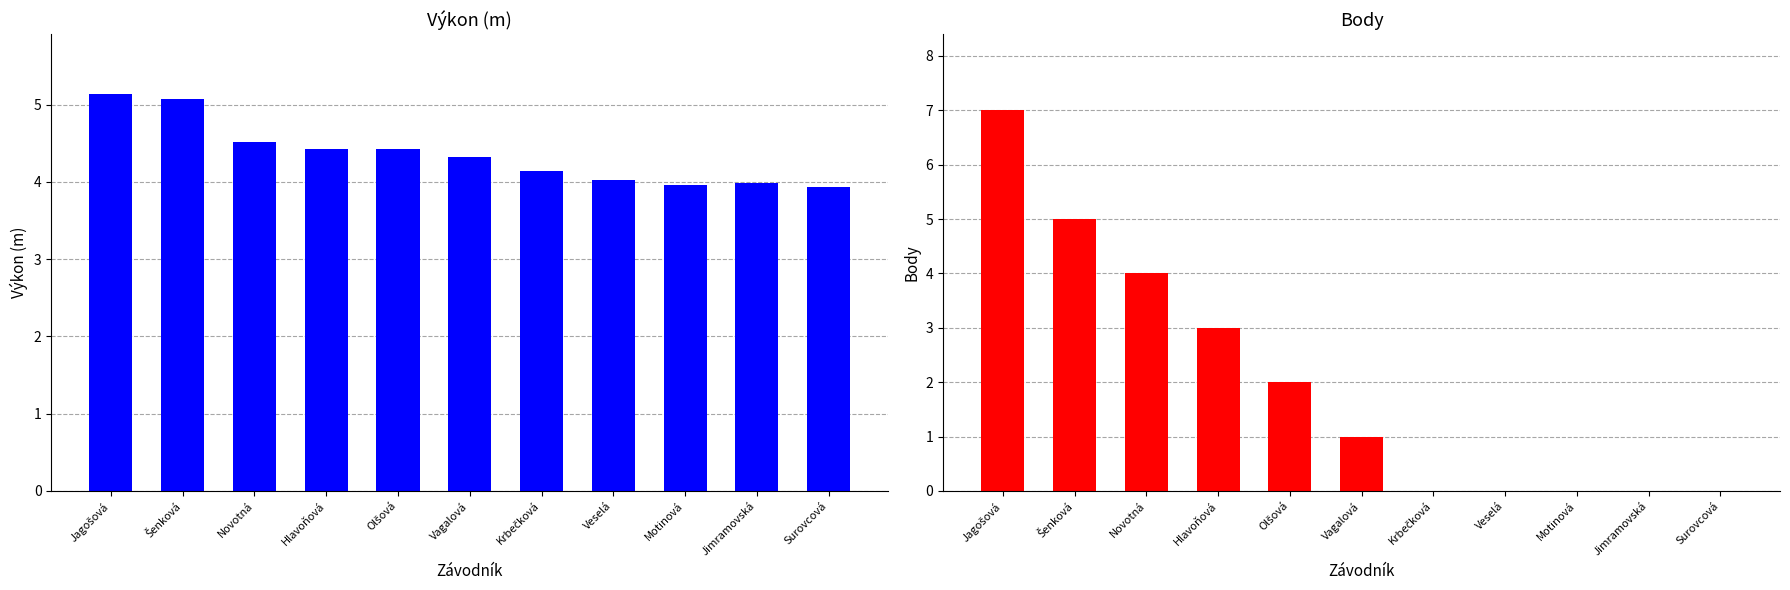

At which label does Body reach its peak?

Jagošová